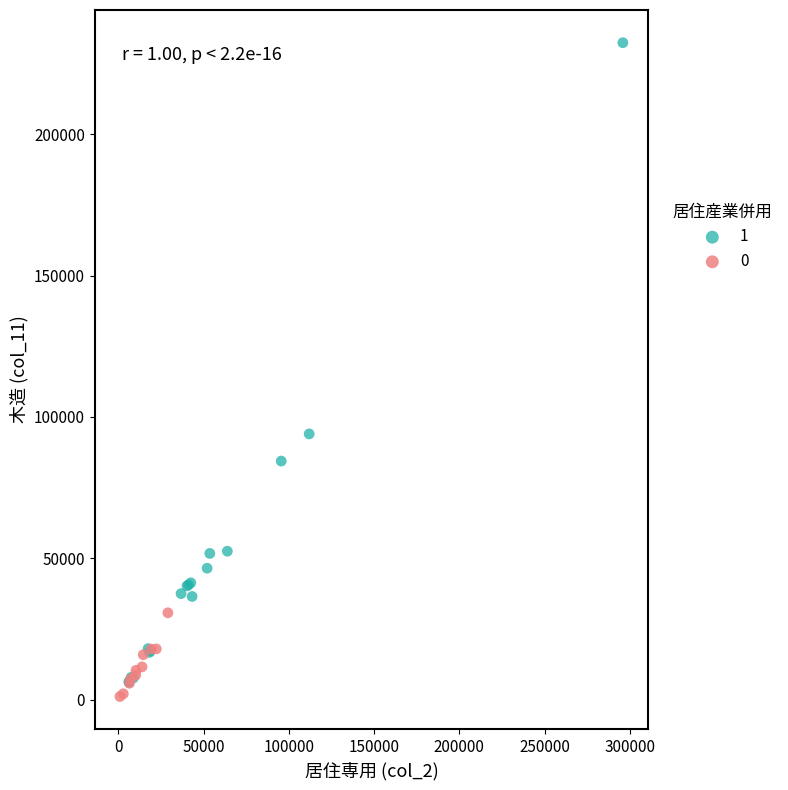

What are all the series names shown in the legend?

1, 0